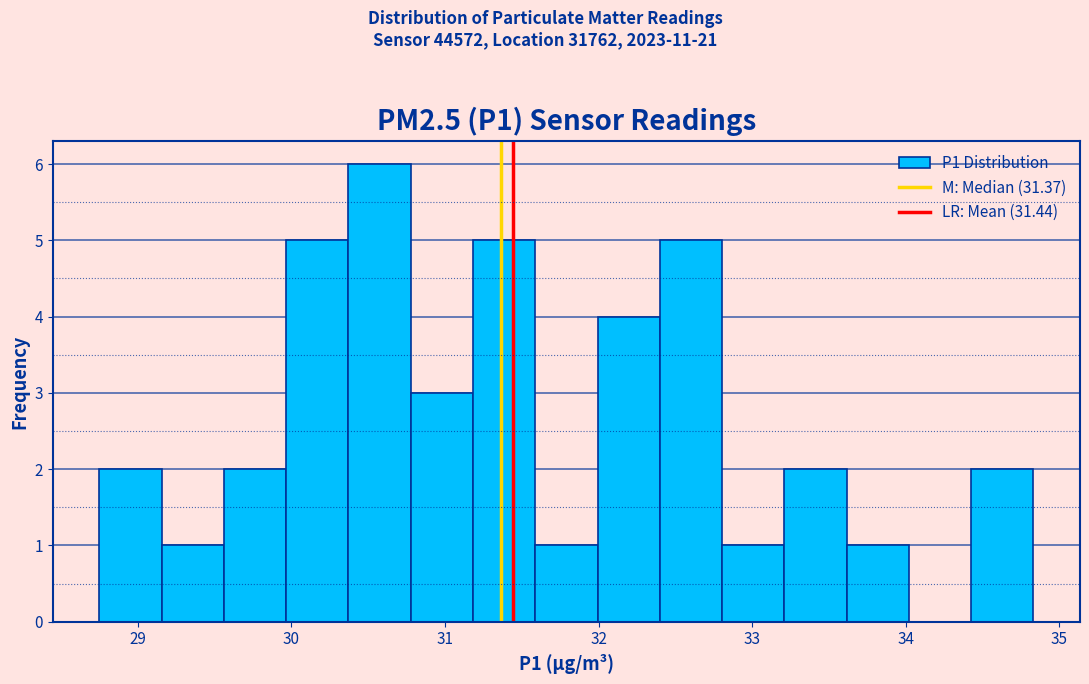

Reading left to right, list every bar in this chart as the range it spans on the x-axis followed by its height. Neither the bar edges nor the heights are printed on the chart, so give them approximately, as read against the axes.

28.8 to 29.2: 2
29.2 to 29.6: 1
29.6 to 30.0: 2
30.0 to 30.4: 5
30.4 to 30.8: 6
30.8 to 31.2: 3
31.2 to 31.6: 5
31.6 to 32.0: 1
32.0 to 32.4: 4
32.4 to 32.8: 5
32.8 to 33.2: 1
33.2 to 33.6: 2
33.6 to 34.0: 1
34.0 to 34.4: 0
34.4 to 34.8: 2